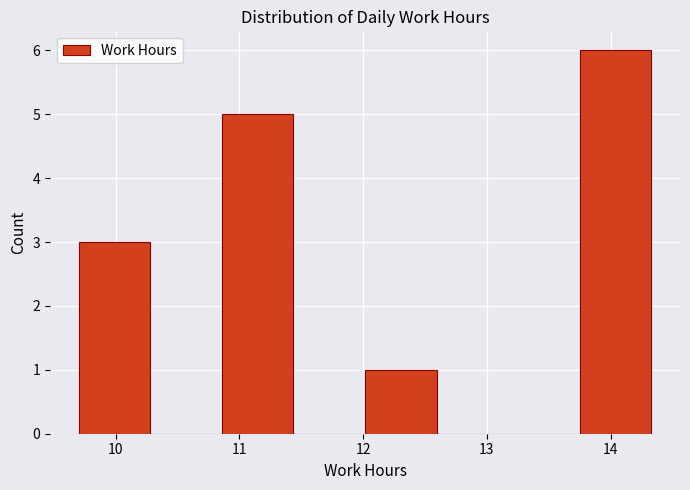

What is the height of the bar covering 10.9 to 11.4 on the x-axis? Neither the bar edges nor the heights are printed on the chart, so give them approximately, as read against the axes.

5